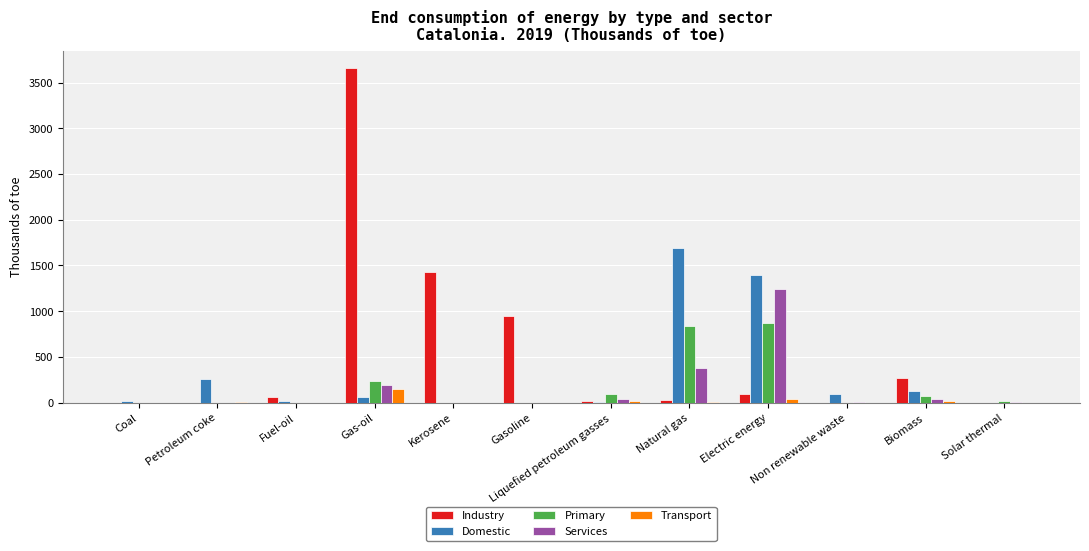

The value of Services at Gas-oil is 195.7. True or false?

True